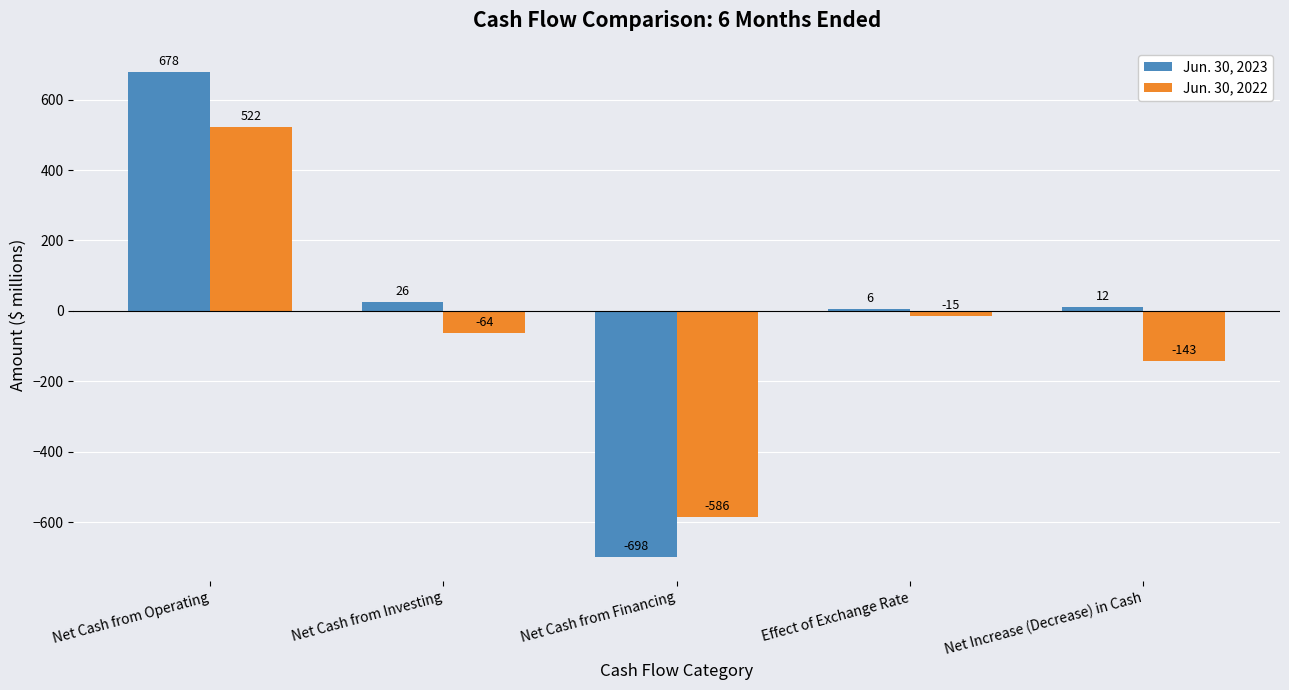

Which label corresponds to the largest value in the chart?

Net Cash from Operating